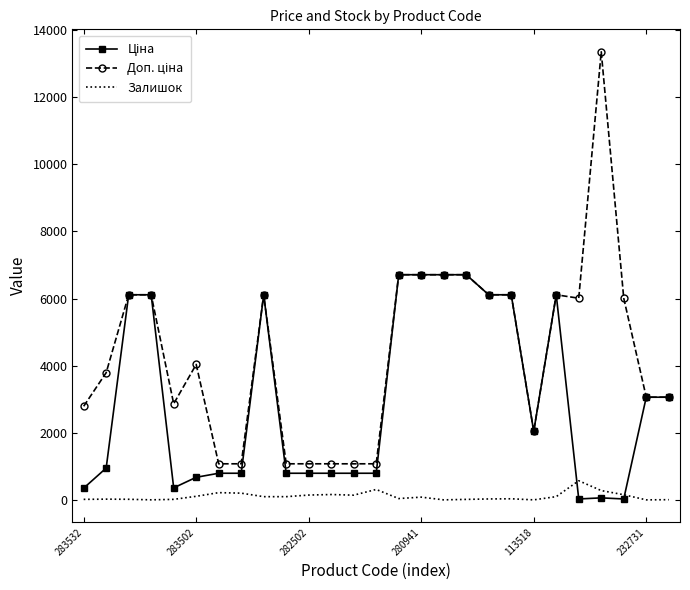

What is the maximum value shown in the chart?

13356.0